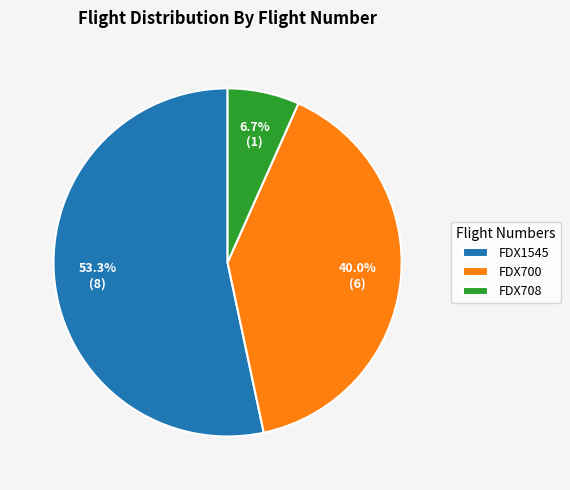

Approximately how many times larger is the value at FDX1545 compared to FDX708?

8.0